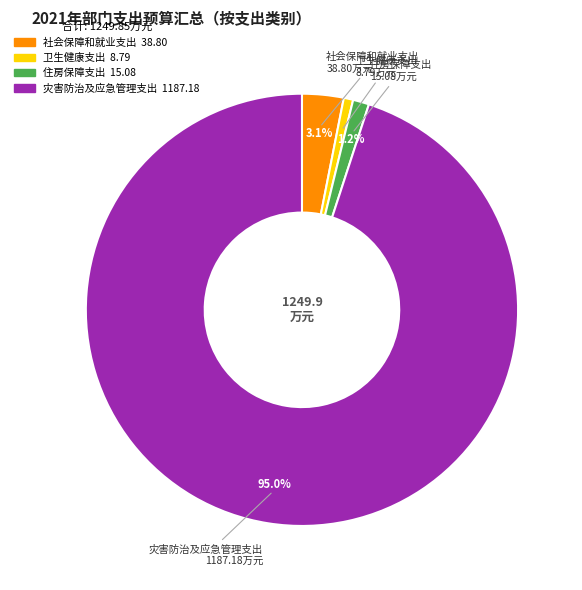

The 住房保障支出 slice represents 1% of the pie. True or false?

True